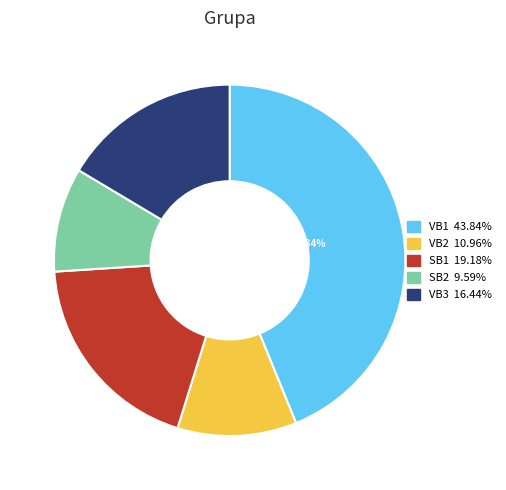

To the nearest percent, what is the difference between the largest and smallest slice percentages?

34%